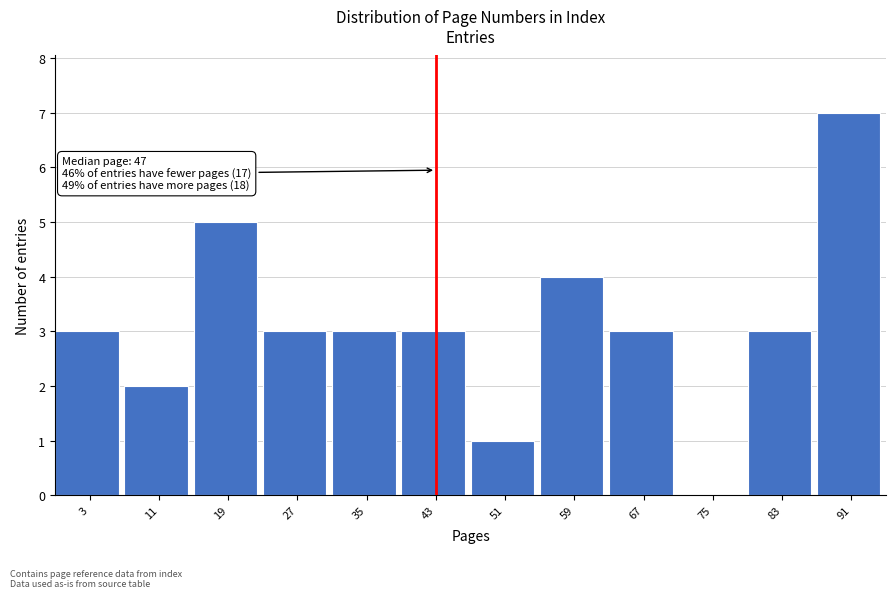

Reading left to right, extract all data points from this chart.

3=3	11=2	19=5	27=3	35=3	43=3	51=1	59=4	67=3	75=0	83=3	91=7